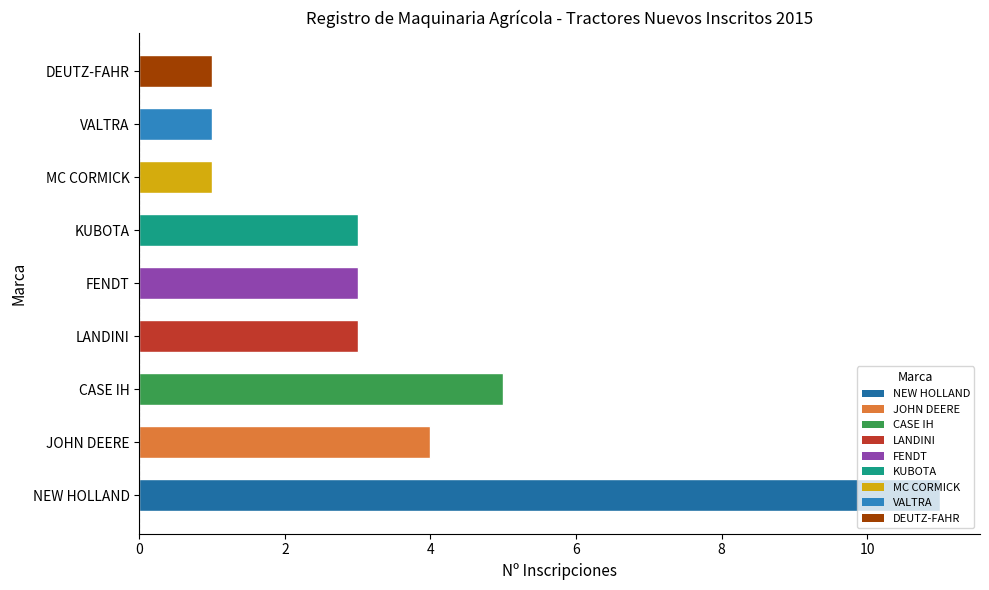

At which label is the value closest to 6?

CASE IH